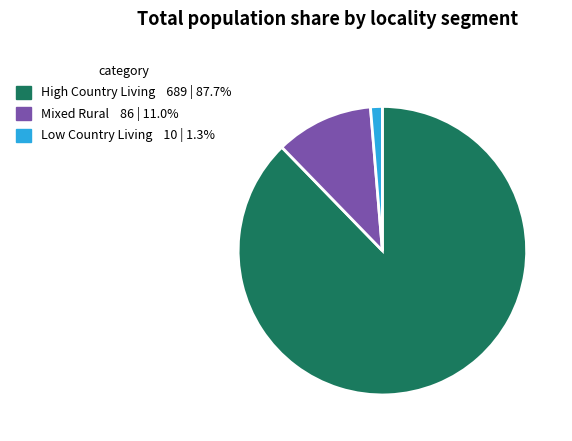

How many slices are in this pie chart?

3